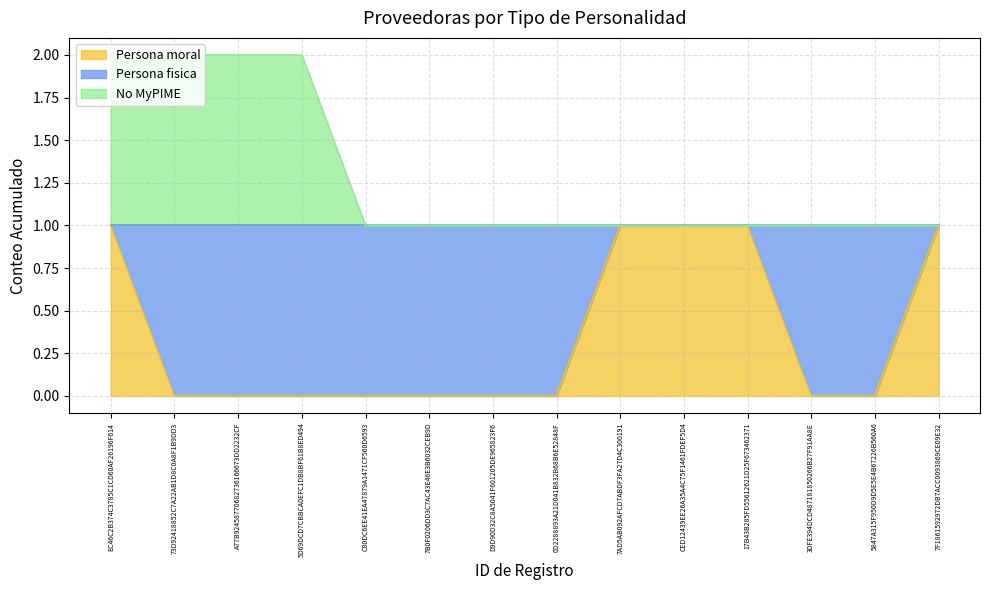

Which series has the widest spread of values?

Persona moral